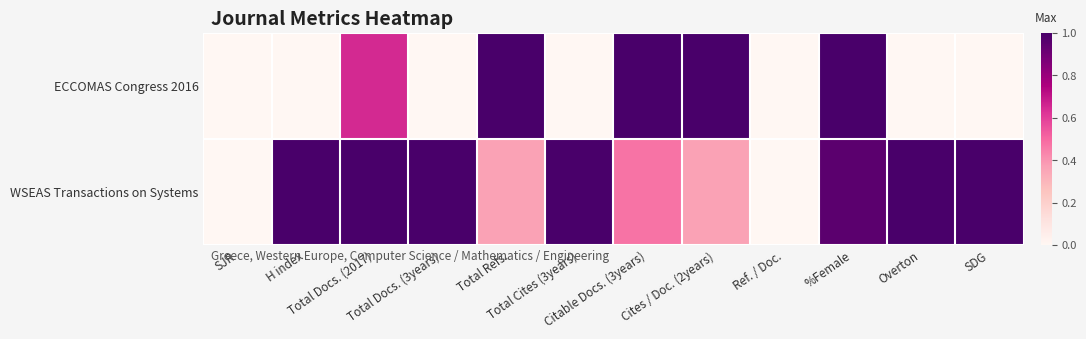

What is the total value across all series at %Female?

1.9